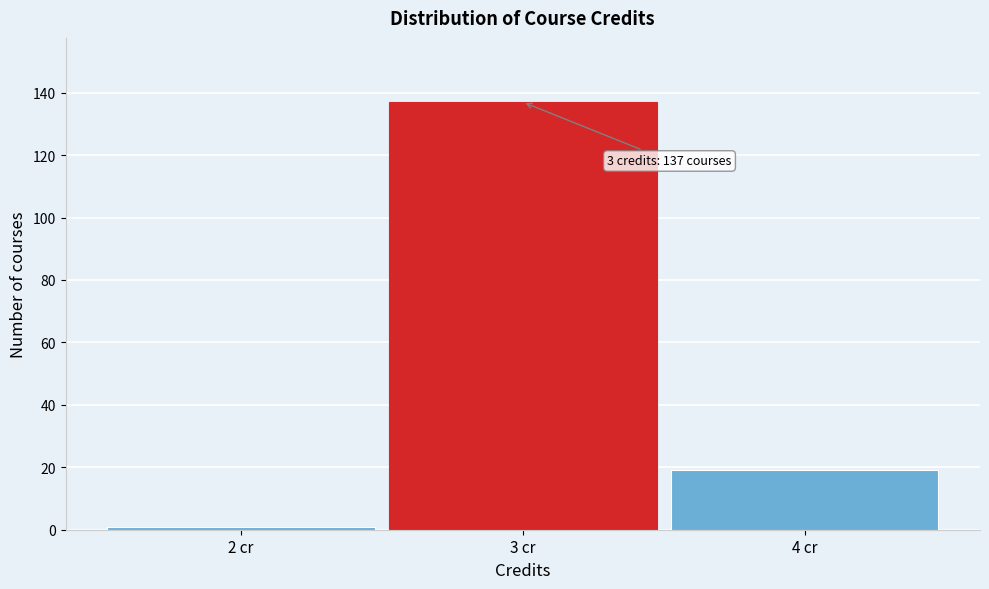

Over which range of the x-axis is the bar tallest?

2.5 to 3.5